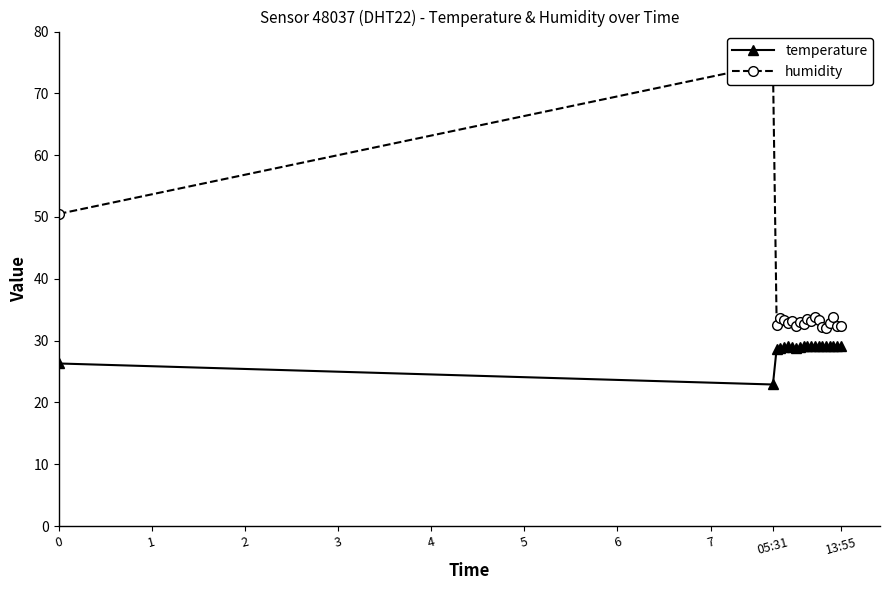

Count the number of data series in this chart.

2